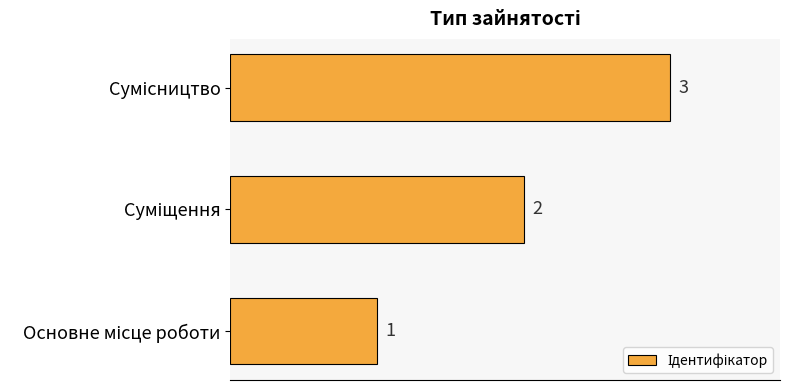

How many distinct data groups are displayed?

1